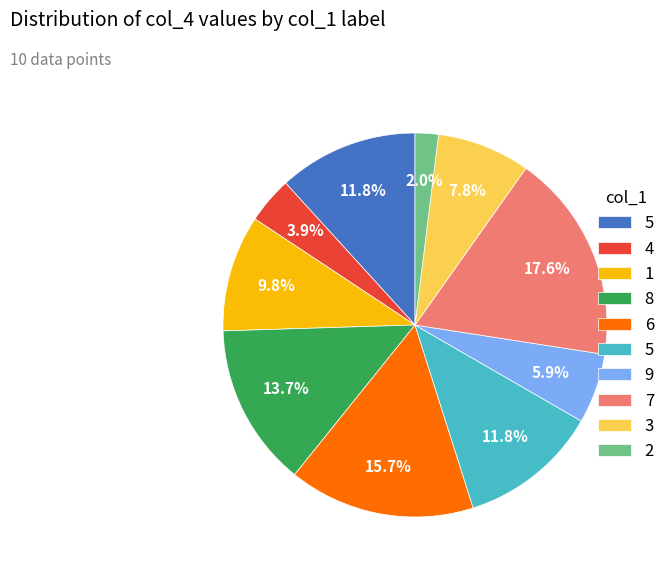

To the nearest percent, what is the difference between the largest and smallest slice percentages?

16%